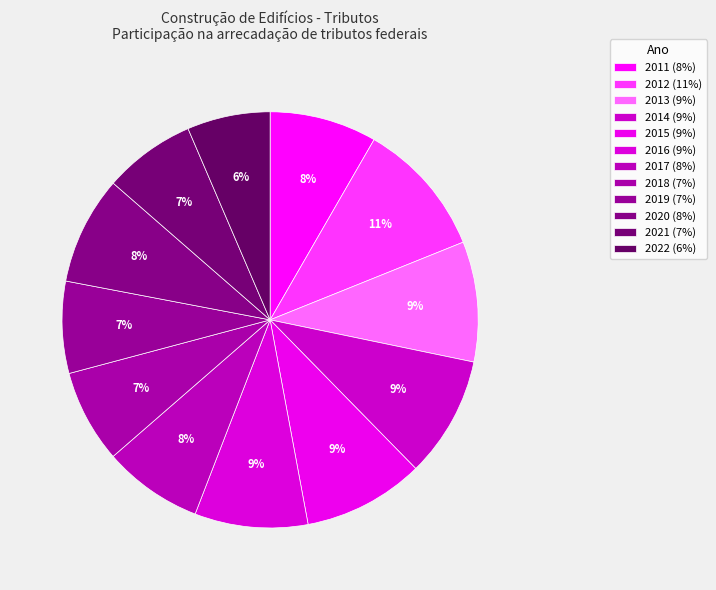

How many segments does this pie chart have?

12